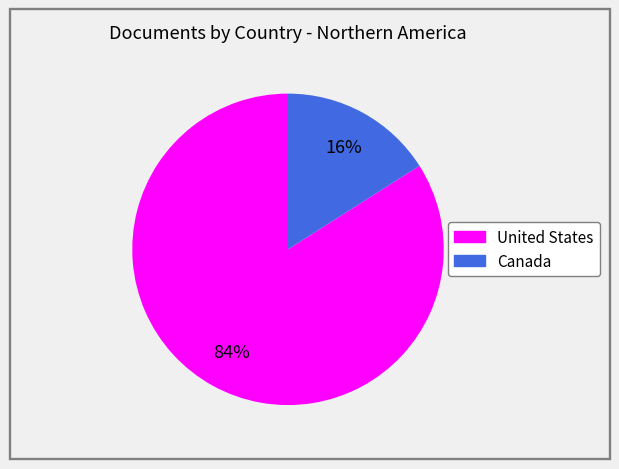

Is there any slice that represents more than half of the pie?

Yes